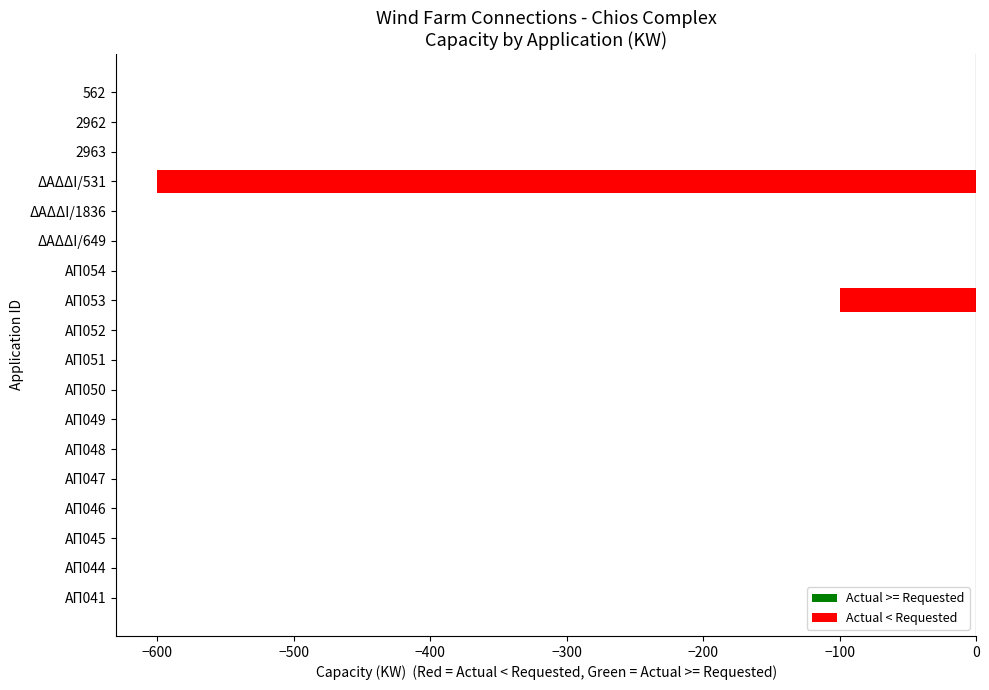

Reading bottom to top, extract all data points from this chart.

ΑΠ041=0	ΑΠ044=0	ΑΠ045=0	ΑΠ046=0	ΑΠ047=0	ΑΠ048=0	ΑΠ049=0	ΑΠ050=0	ΑΠ051=0	ΑΠ052=0	ΑΠ053=-100	ΑΠ054=0	ΔΑΔΔΙ/649=0	ΔΑΔΔΙ/1836=0	ΔΑΔΔΙ/531=-600	2963=0	2962=0	562=0